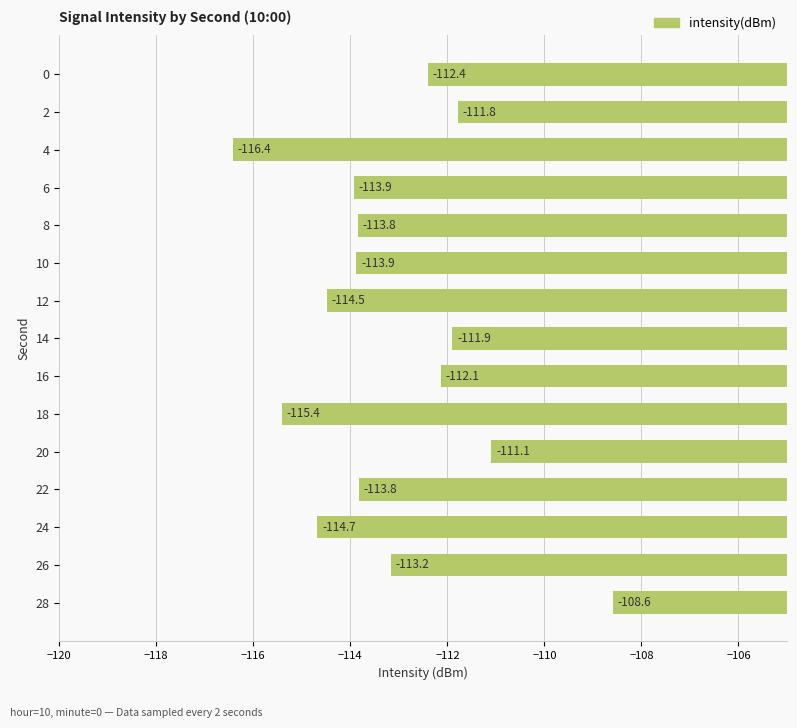

What is the change in value from 4 to 16?

+4.3